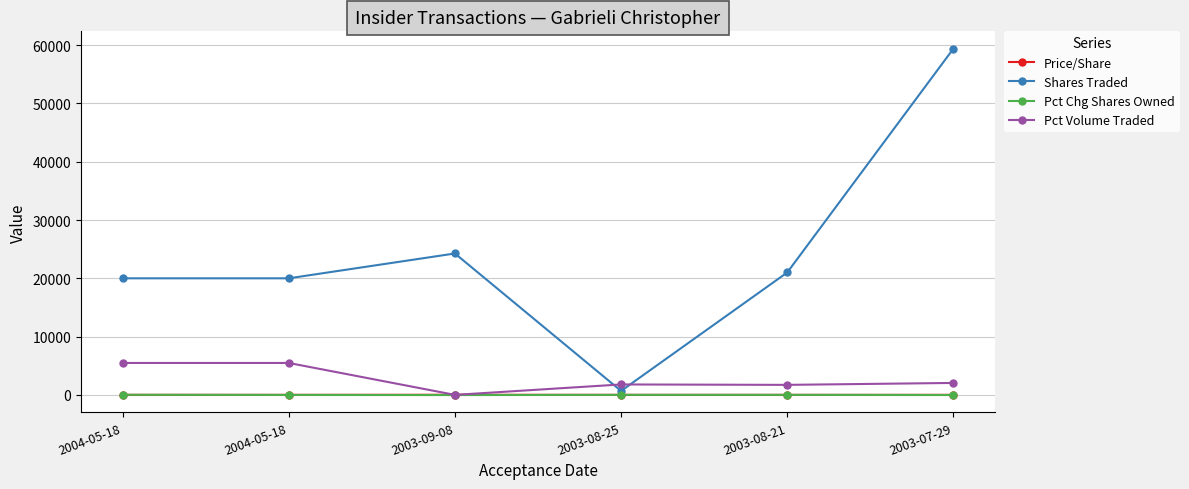

What is the total value across all series at 2003-09-08?

24249.4